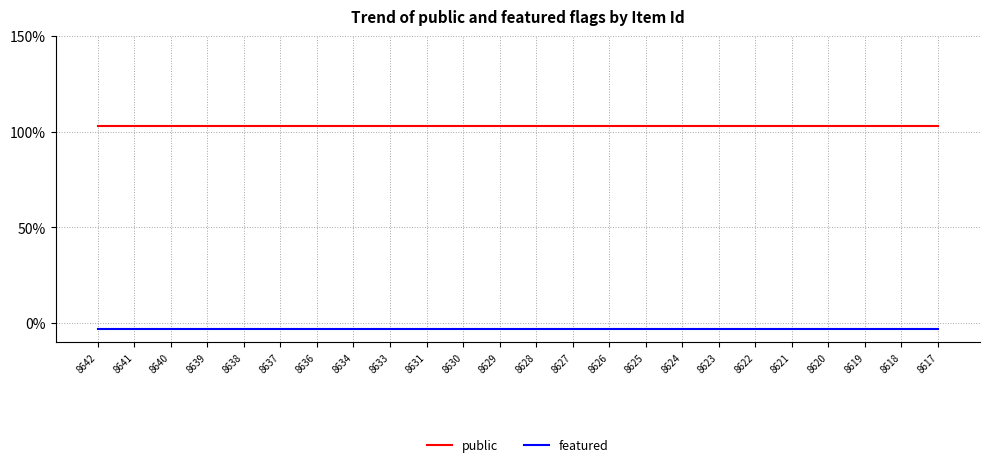

Reading right to left, extract all data points from this chart.

public: 1.0	1.0	1.0	1.0	1.0	1.0	1.0	1.0	1.0	1.0	1.0	1.0	1.0	1.0	1.0	1.0	1.0	1.0	1.0	1.0	1.0	1.0	1.0	1.0
featured: -0.0	-0.0	-0.0	-0.0	-0.0	-0.0	-0.0	-0.0	-0.0	-0.0	-0.0	-0.0	-0.0	-0.0	-0.0	-0.0	-0.0	-0.0	-0.0	-0.0	-0.0	-0.0	-0.0	-0.0